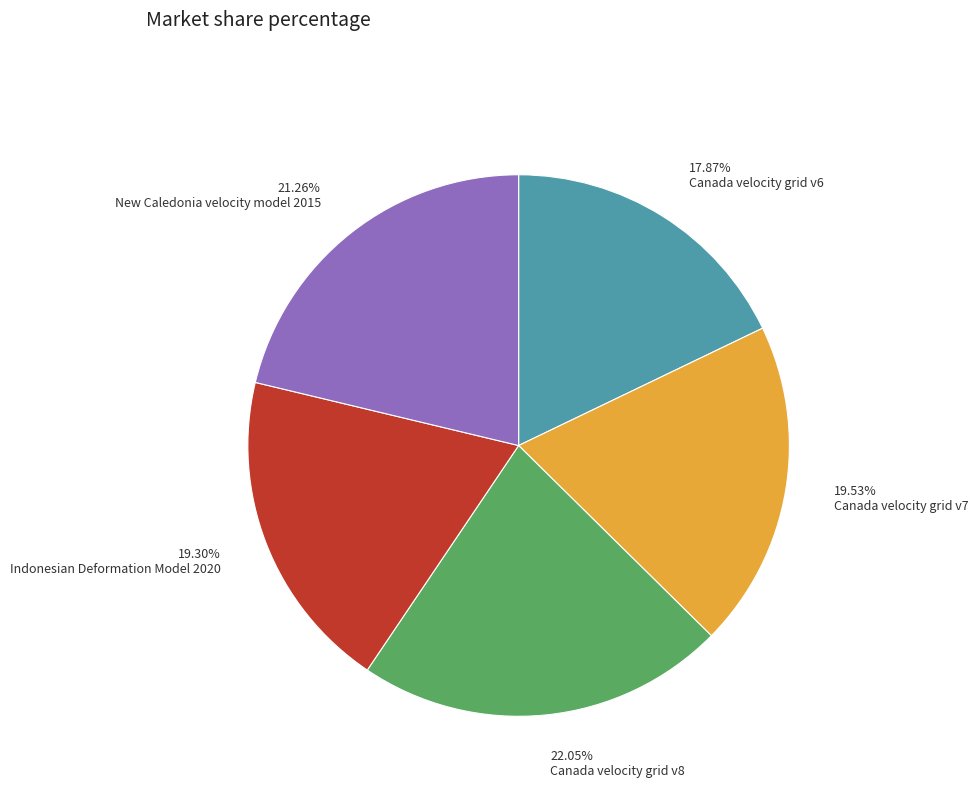

Combined, what portion of the pie is Canada velocity grid v8 and Canada velocity grid v7?

41.6%